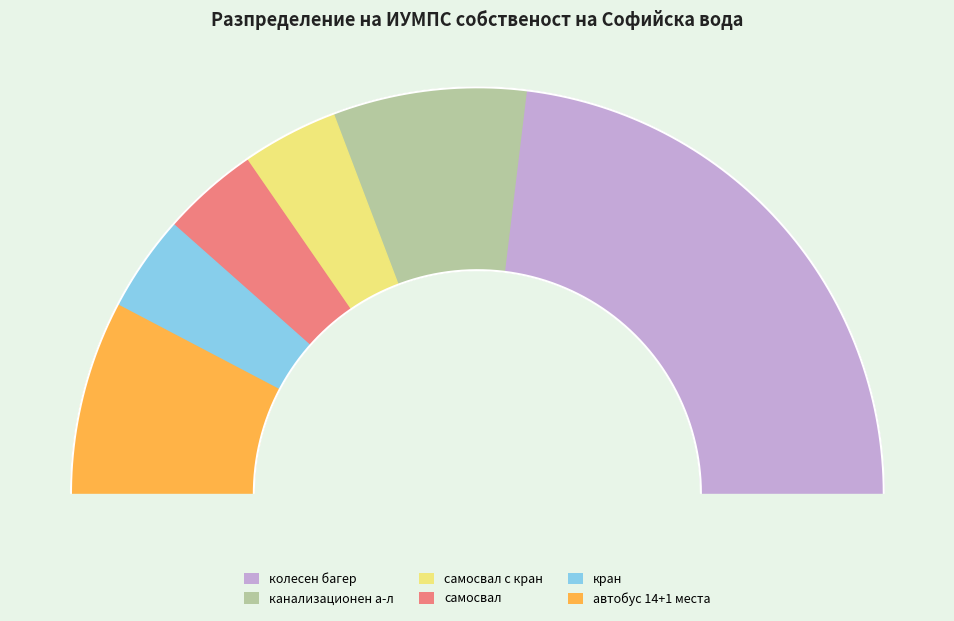

True or false: автобус 14+1 места accounts for 5% of the total.

False